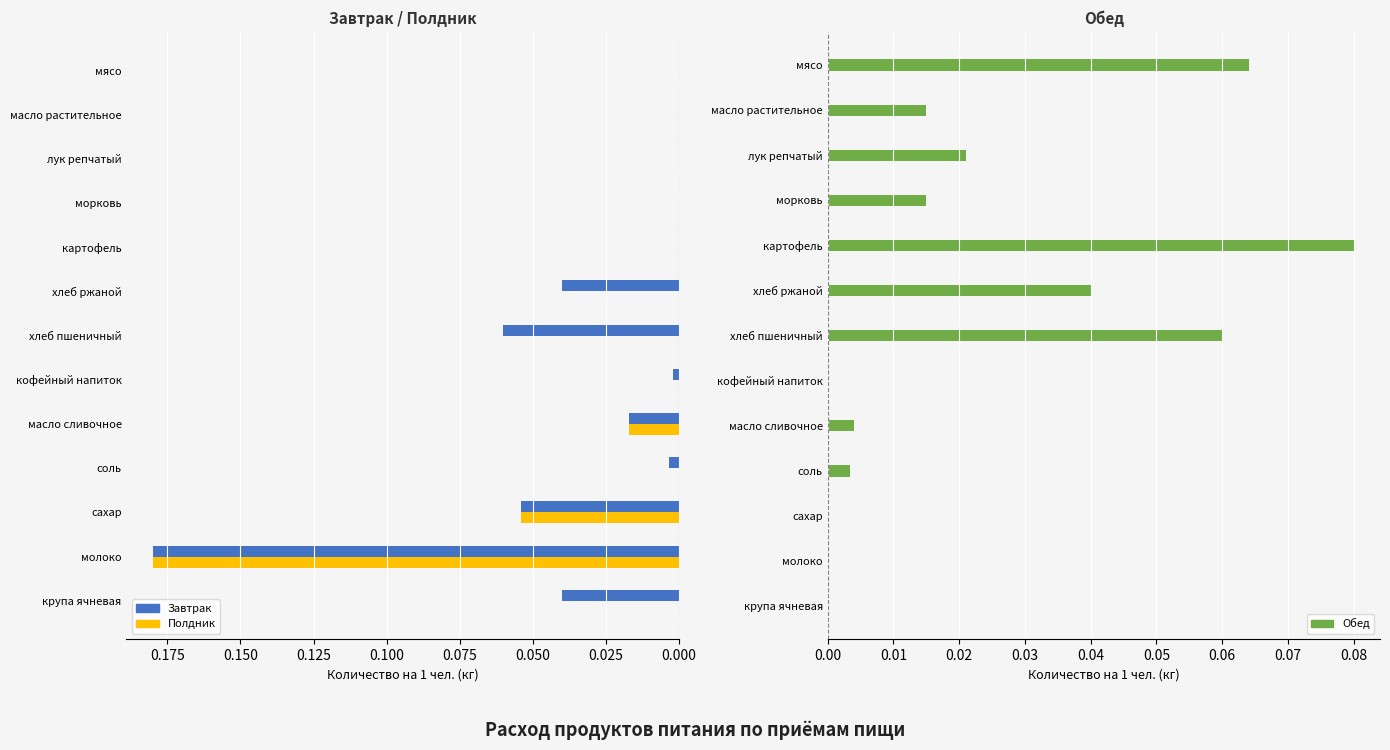

True or false: Полдник has a value of 0.0 at мясо.

True